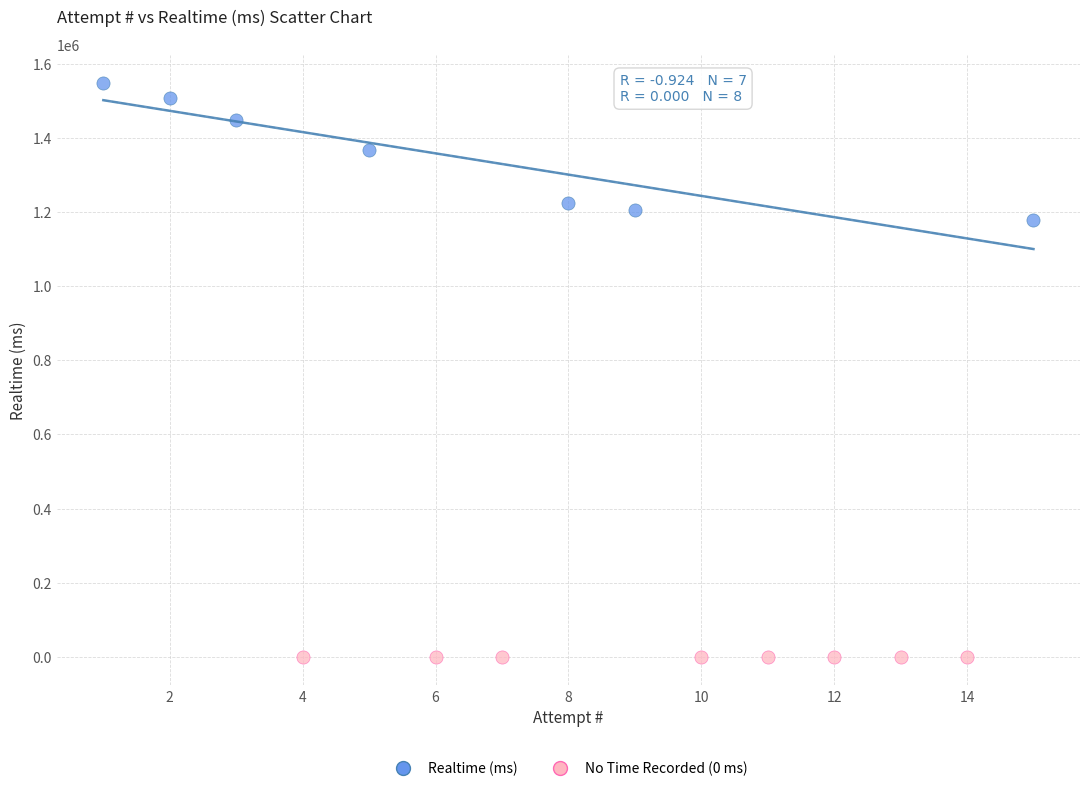

Which series contains the lowest Y value?

No Time Recorded (0 ms)